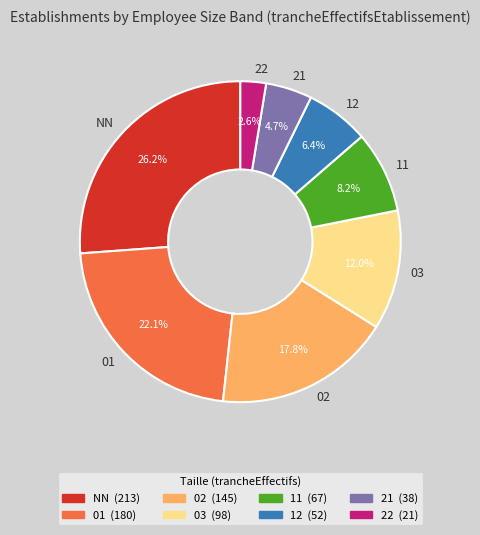

Does any single category account for the majority?

No